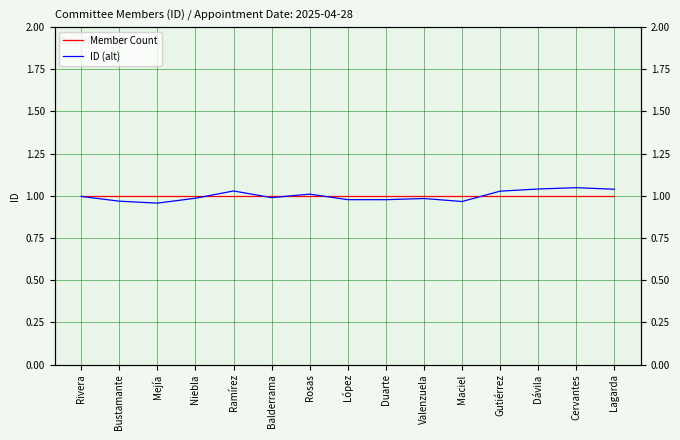

What is the value of the Member Count point at the 11th from the left?

1.0